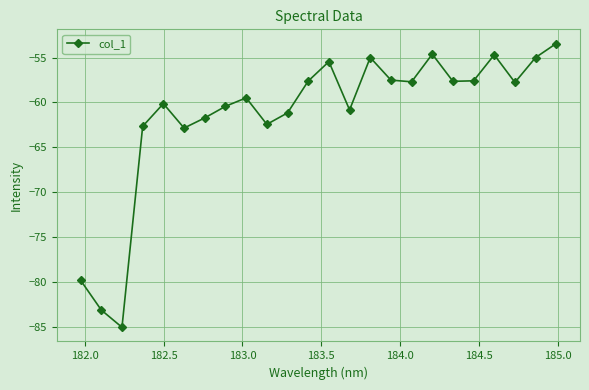

How many interior local peaks (higher than both neighbors) does the data have?

6